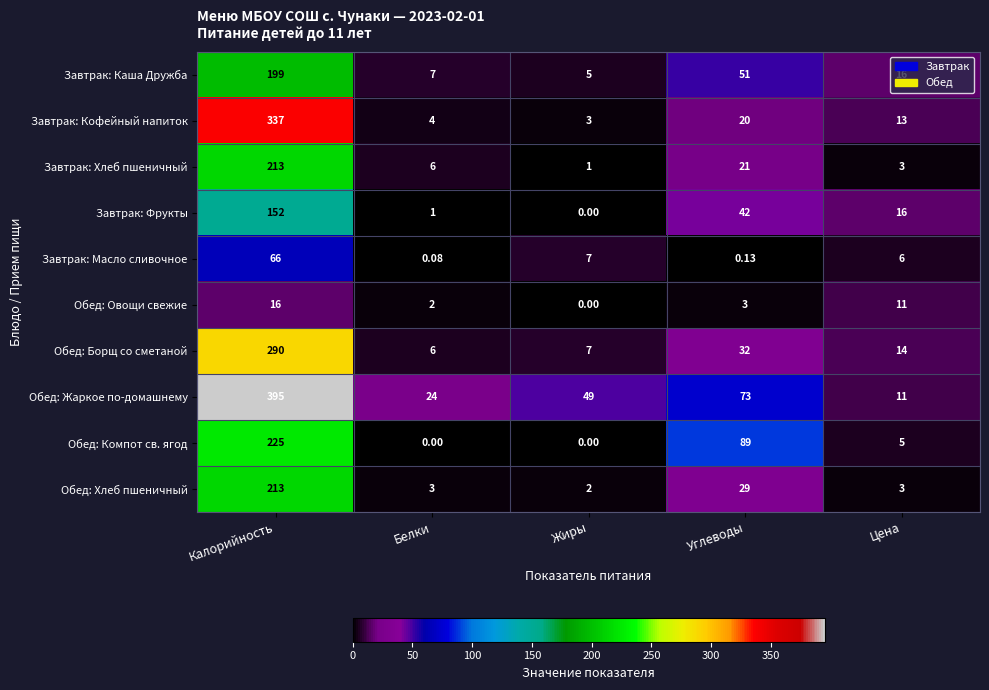

At how many categories does at least one series exceed 62?

2